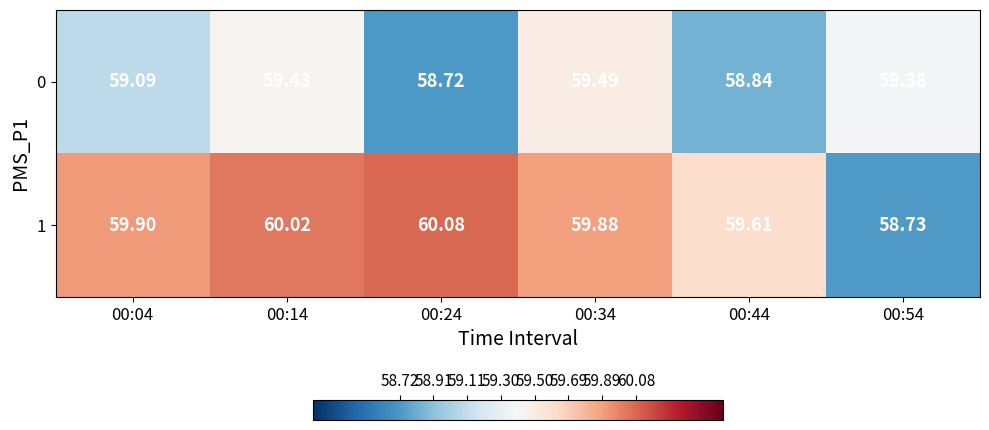

Is the value of 0 at 00:04 greater than the value of 1 at 00:04?

No